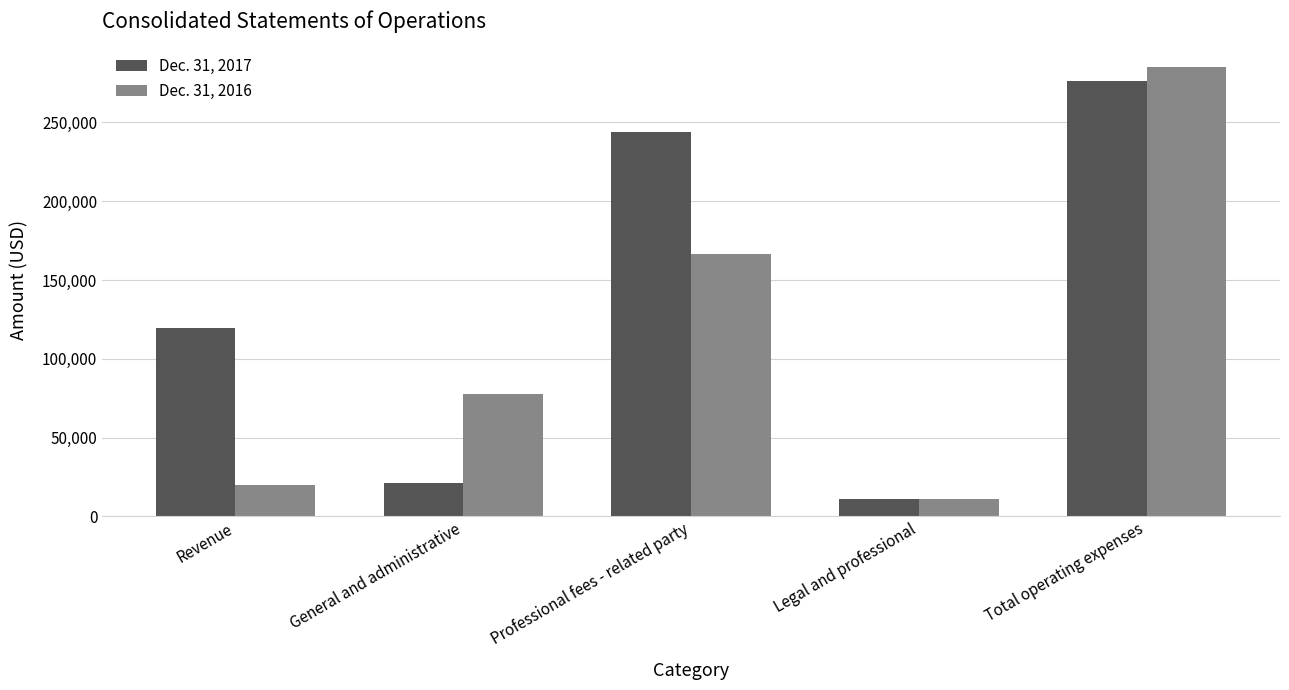

How many values in the Dec. 31, 2016 series are below 77742?

2